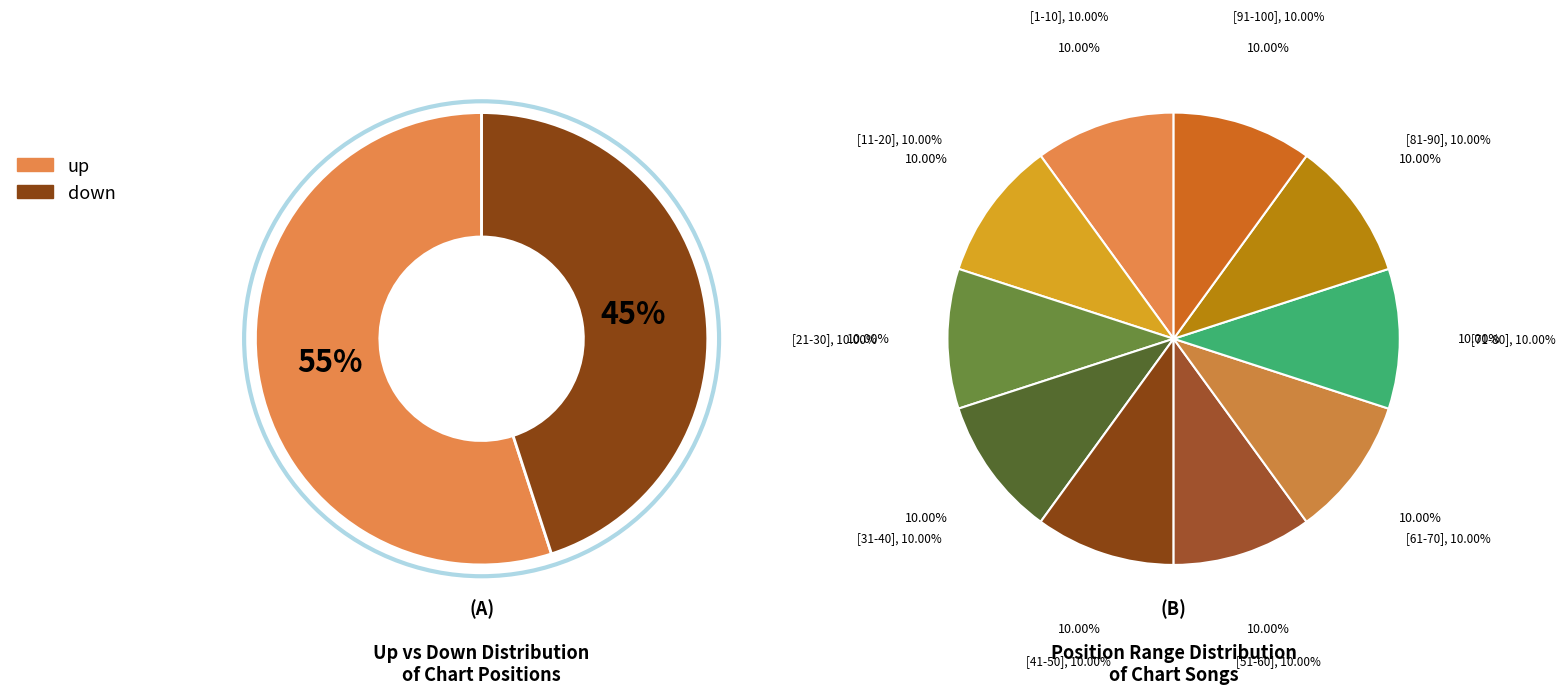

Approximately how many times larger is the value at down compared to up?

0.8